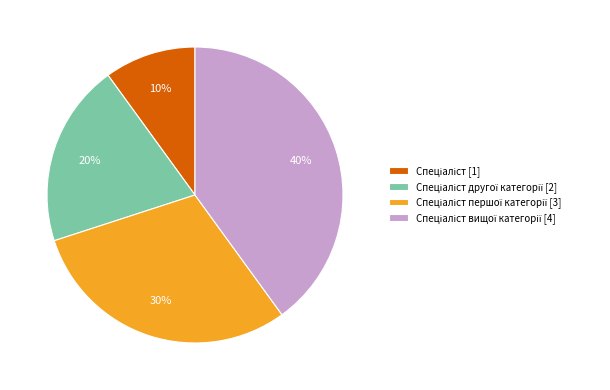

To the nearest percent, what is the difference between the largest and smallest slice percentages?

30%